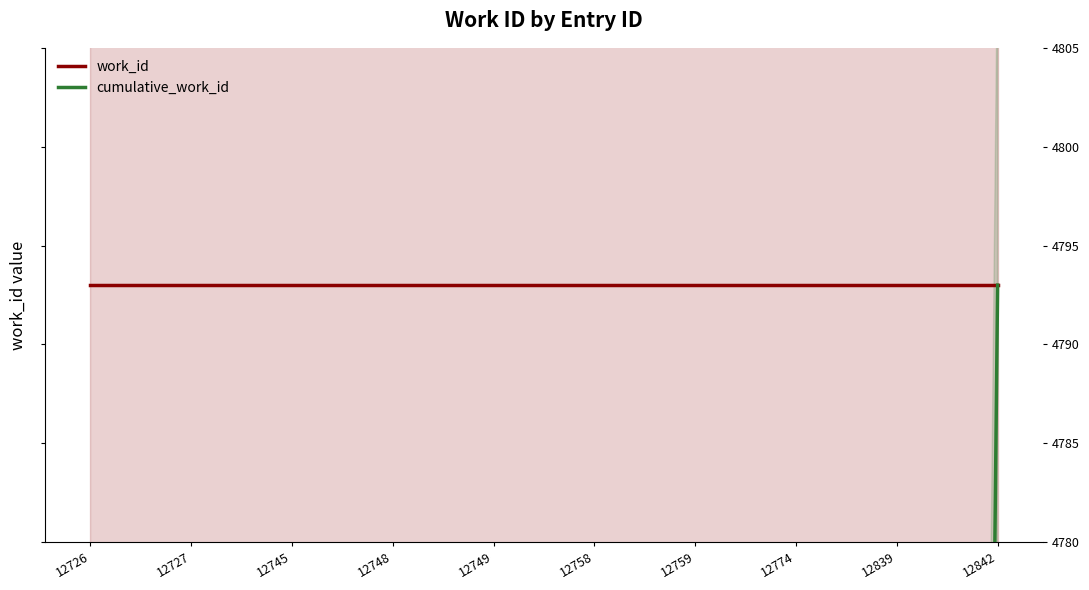

Does the chart display data point markers on the line(s)?

No